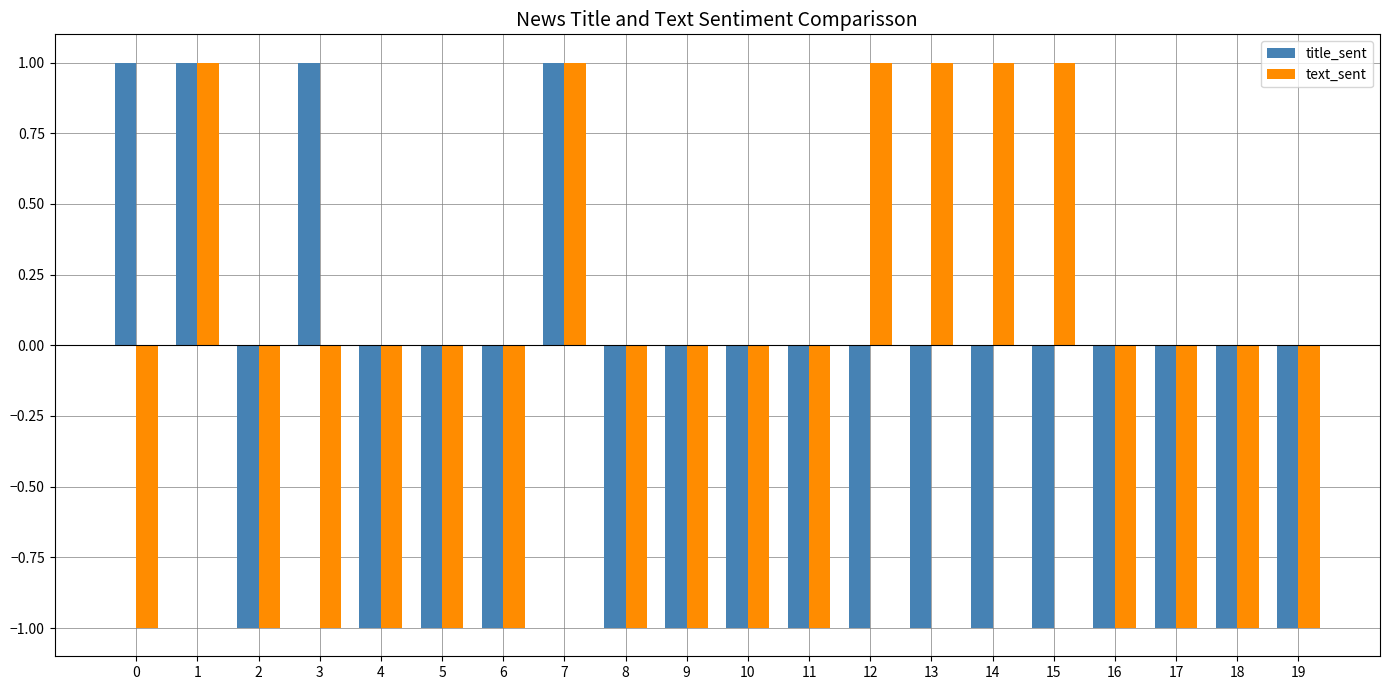

How many negative values does the title_sent series have?

16